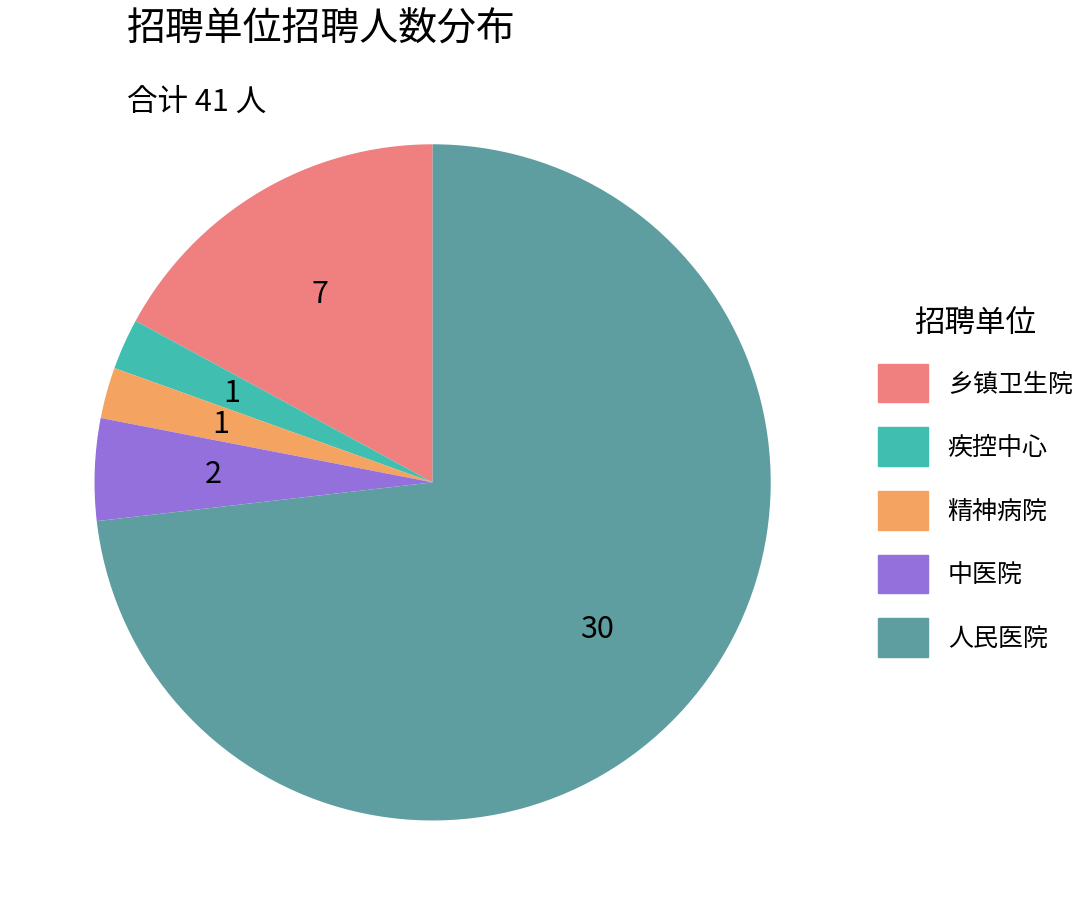

Is there a majority slice in this chart?

Yes